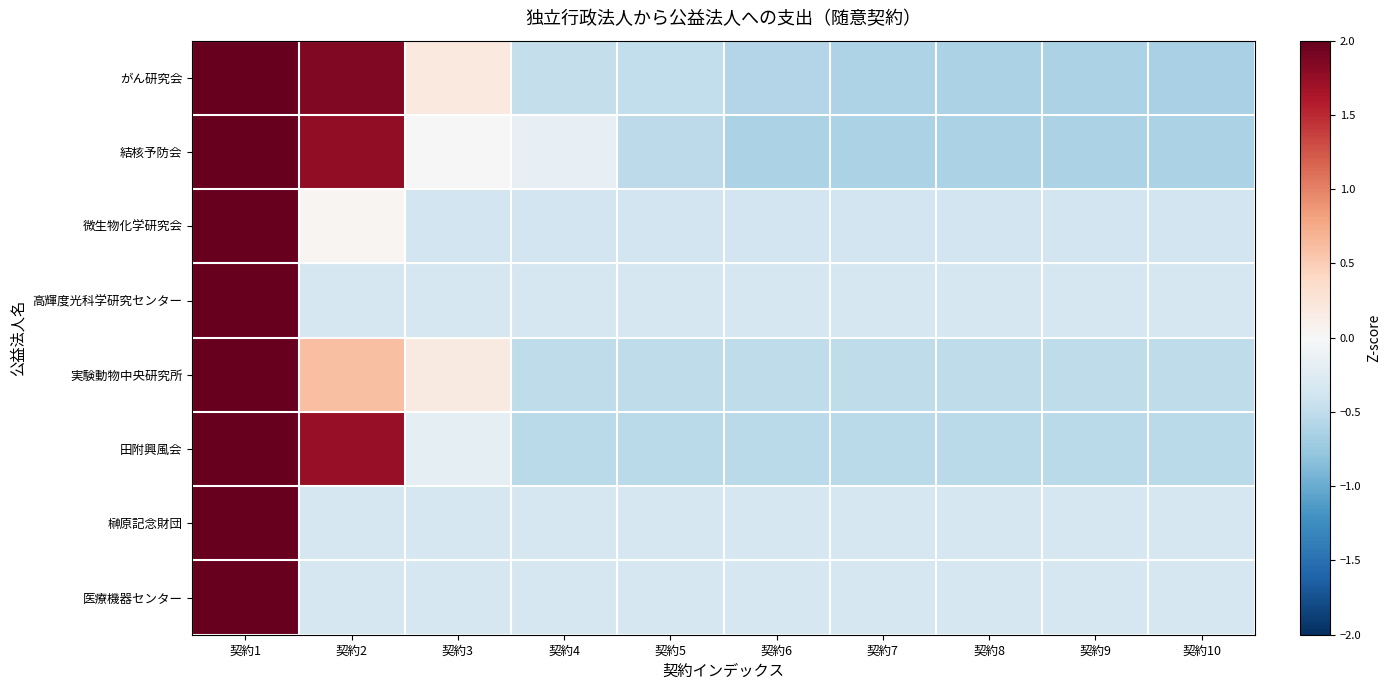

Which has a higher value, 契約3 or 契約8?

契約3